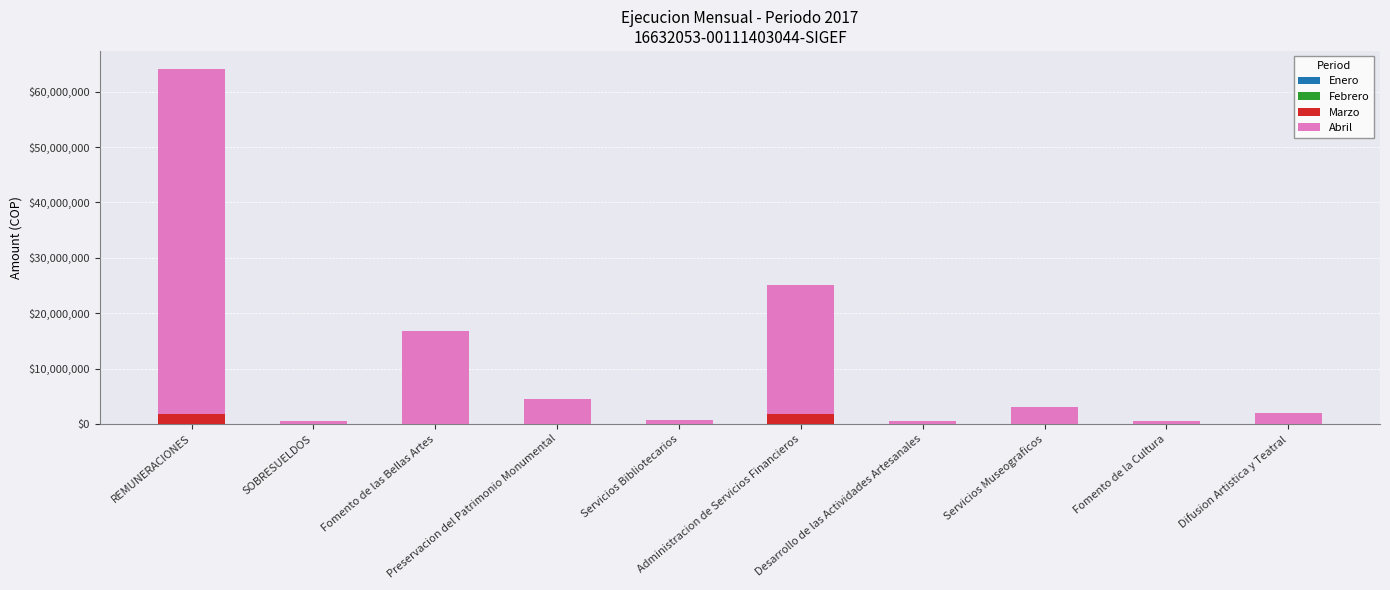

What is the maximum value for Marzo?

1855250.0